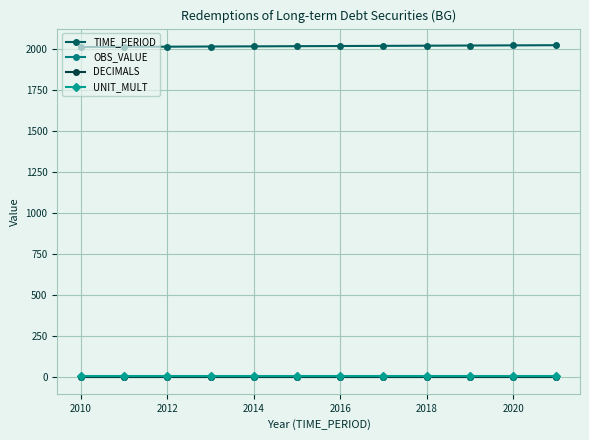

How many lines are shown in the chart?

4